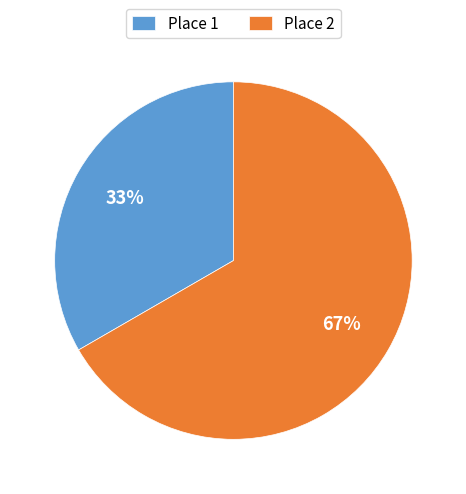

Which category has the smallest portion of the pie?

Place 1